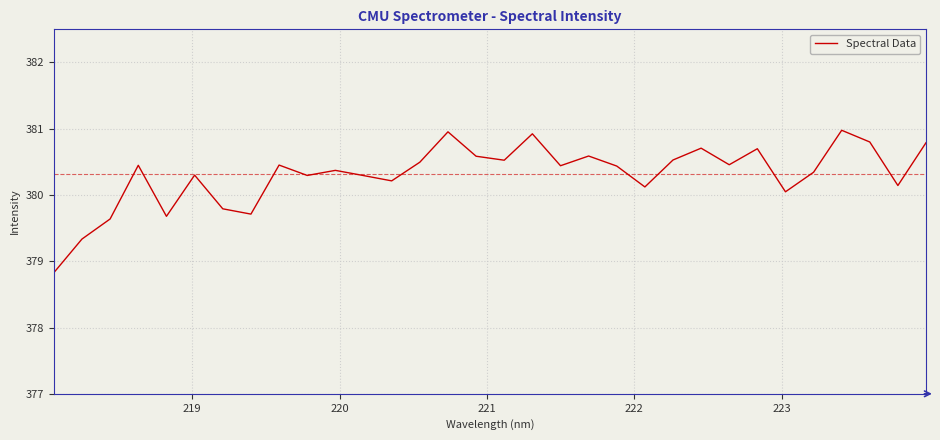

What is the smallest value displayed?

378.8